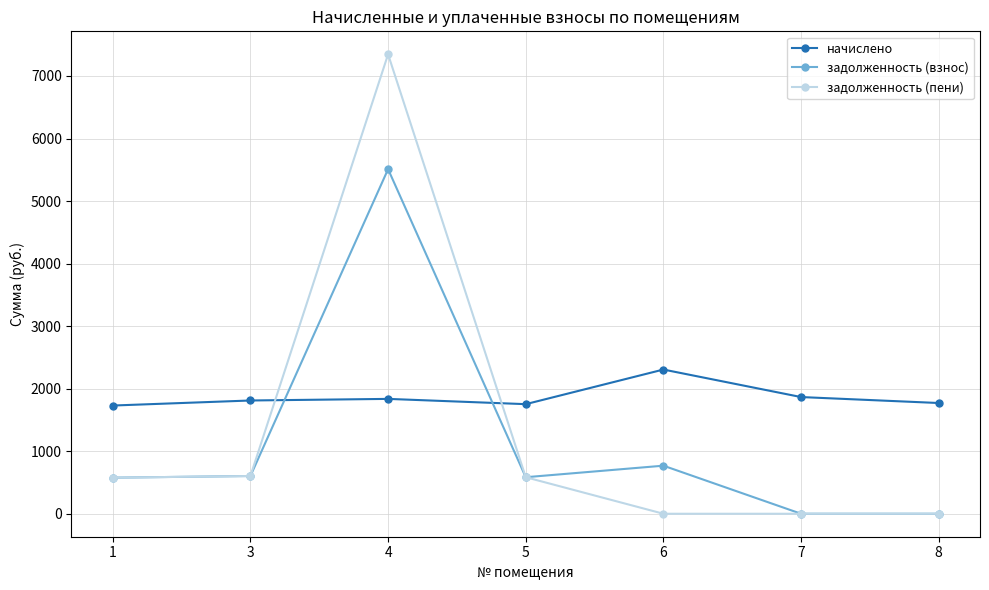

What is the difference between the начислено values at 1 and 6?

575.6